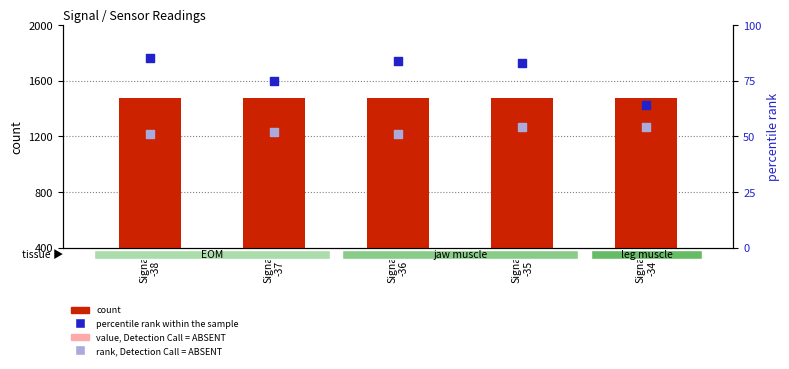

Which series reaches the minimum Y coordinate?

rank, Detection Call = ABSENT